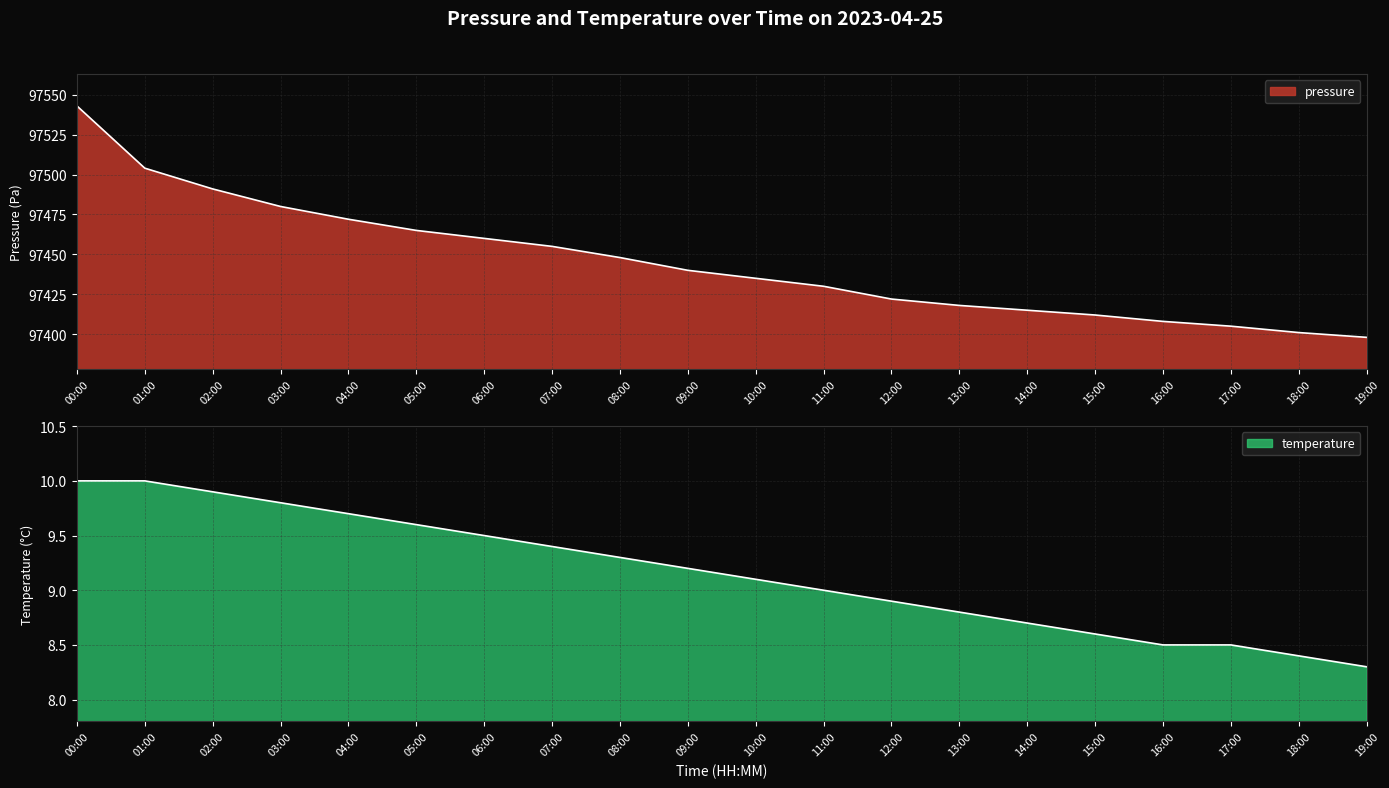

Rank the series by their average value, from lowest to highest.

temperature, pressure